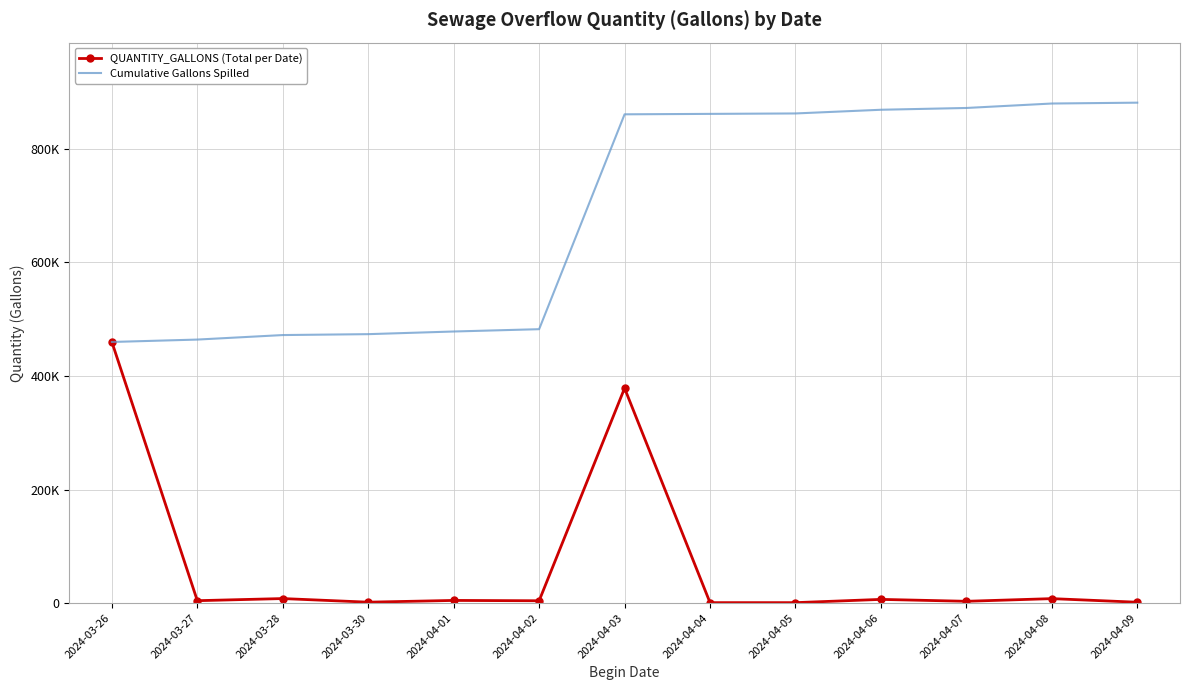

Is it true that Cumulative Gallons Spilled equals 478355 at 2024-04-01?

True